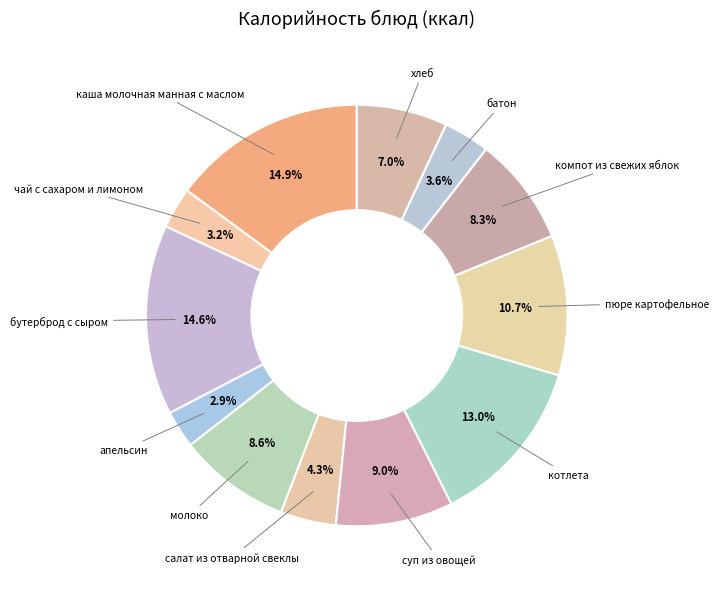

Which slice is the smallest?

апельсин